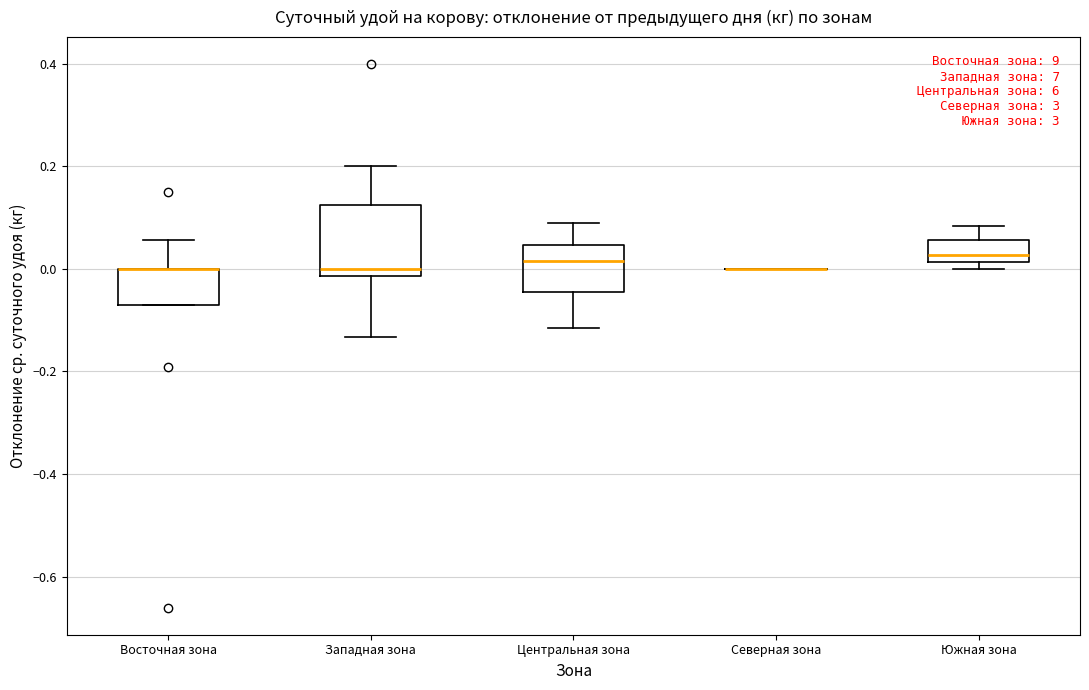

Reading left to right, read every box against the y-axis: the position of its median line, the range the box covers, and the ends of its whiskers. The values are not printed on the chart, so give them approximately, as read against the axis.

Восточная зона: median 0.00 (drawn on the box's upper edge), box -0.08 to 0.00, whiskers -0.08 to 0.06
Западная зона: median 0.00, box -0.02 to 0.12, whiskers -0.14 to 0.20
Центральная зона: median 0.02, box -0.04 to 0.04, whiskers -0.12 to 0.10
Северная зона: box collapsed to a line at 0.00, whiskers 0.00 to 0.00
Южная зона: median 0.02 (just above the box's lower edge), box 0.02 to 0.06, whiskers 0.00 to 0.08